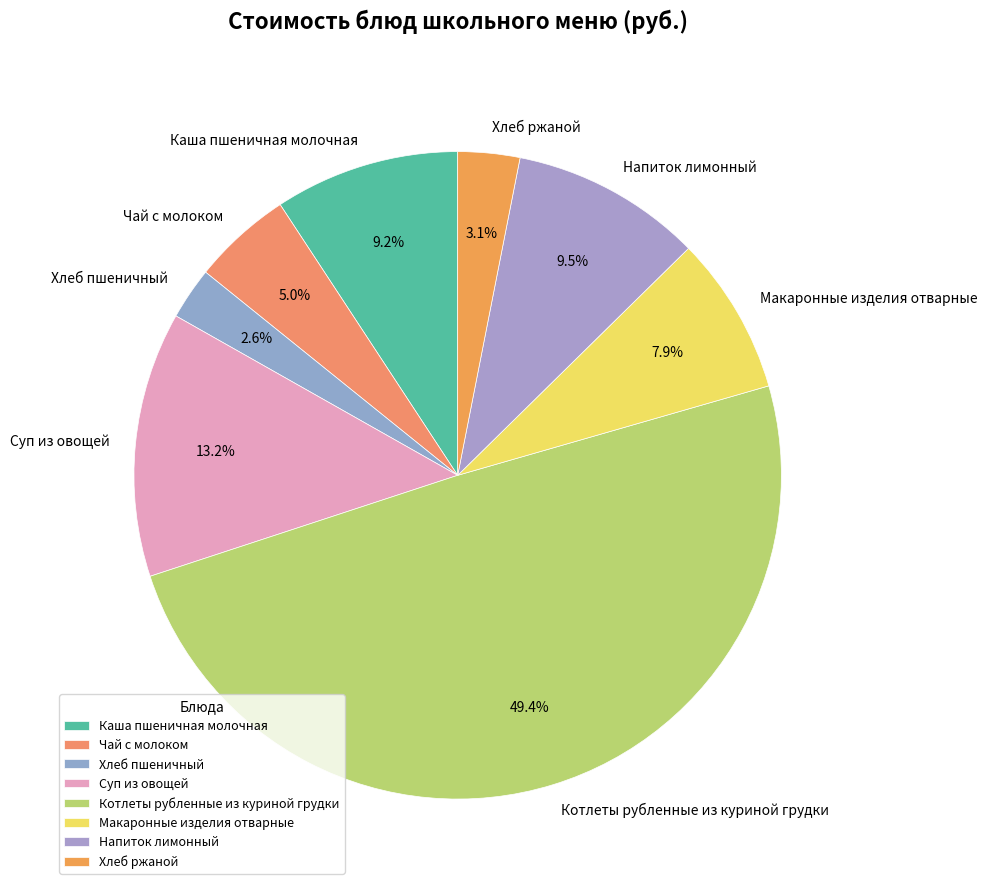

What is the ratio of the value at Хлеб ржаной to the value at Макаронные изделия отварные?

0.4